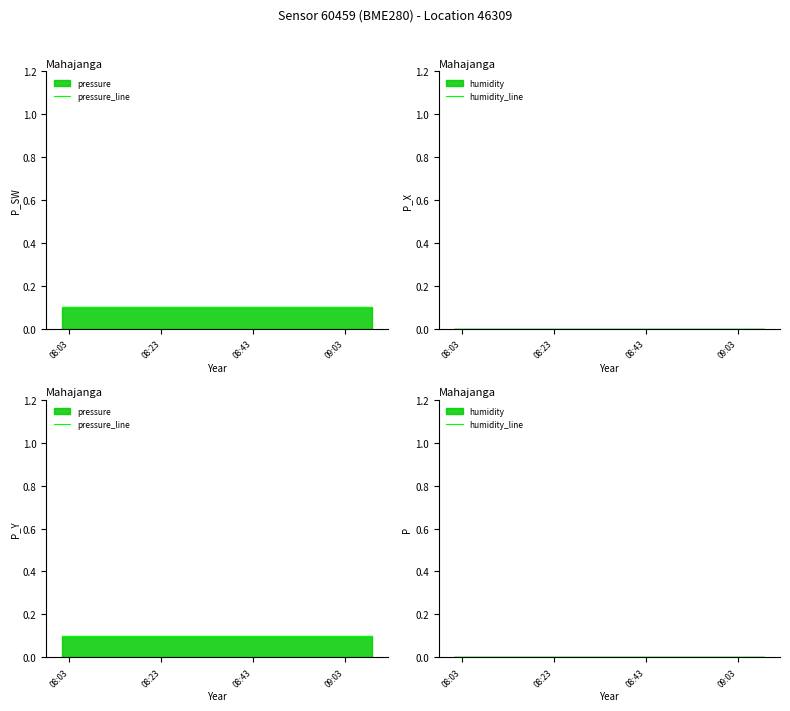

What is the highest value of the pressure_line series?

0.1